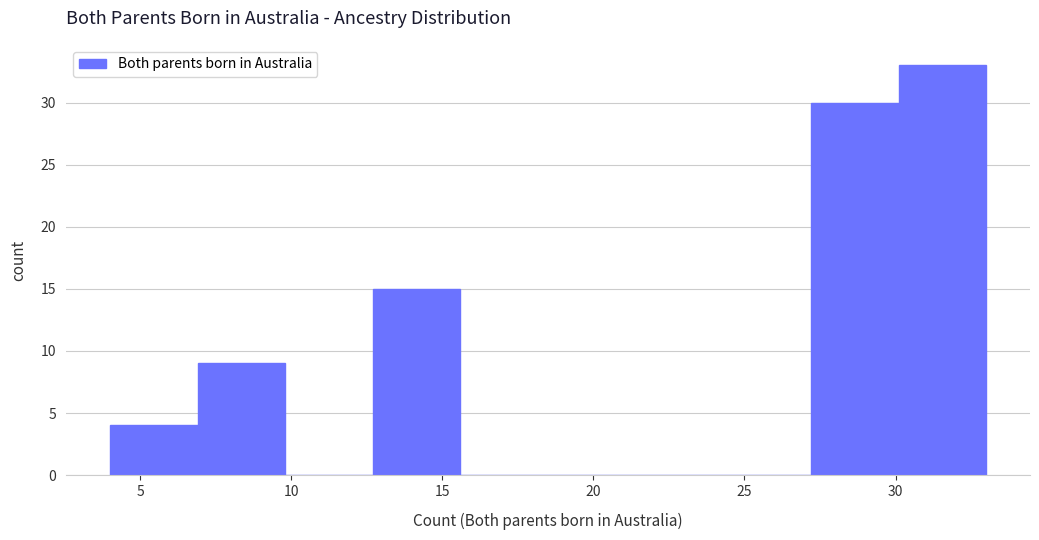

Reading left to right, transcribe this chart: for each bar, give the range it covers on the x-axis and its height. Neither the bar edges nor the heights are printed on the chart, so give them approximately, as read against the axes.

4.0 to 6.9: 4
6.9 to 9.8: 9
9.8 to 12.7: 0
12.7 to 15.6: 15
15.6 to 18.5: 0
18.5 to 21.4: 0
21.4 to 24.3: 0
24.3 to 27.2: 0
27.2 to 30.1: 30
30.1 to 33.0: 33